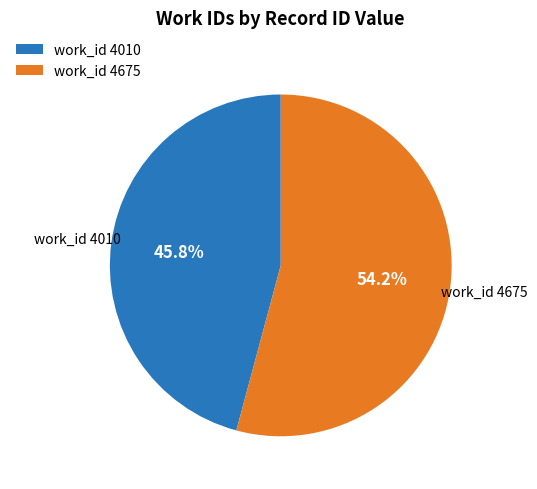

What is the smallest slice in the pie chart?

work_id 4010